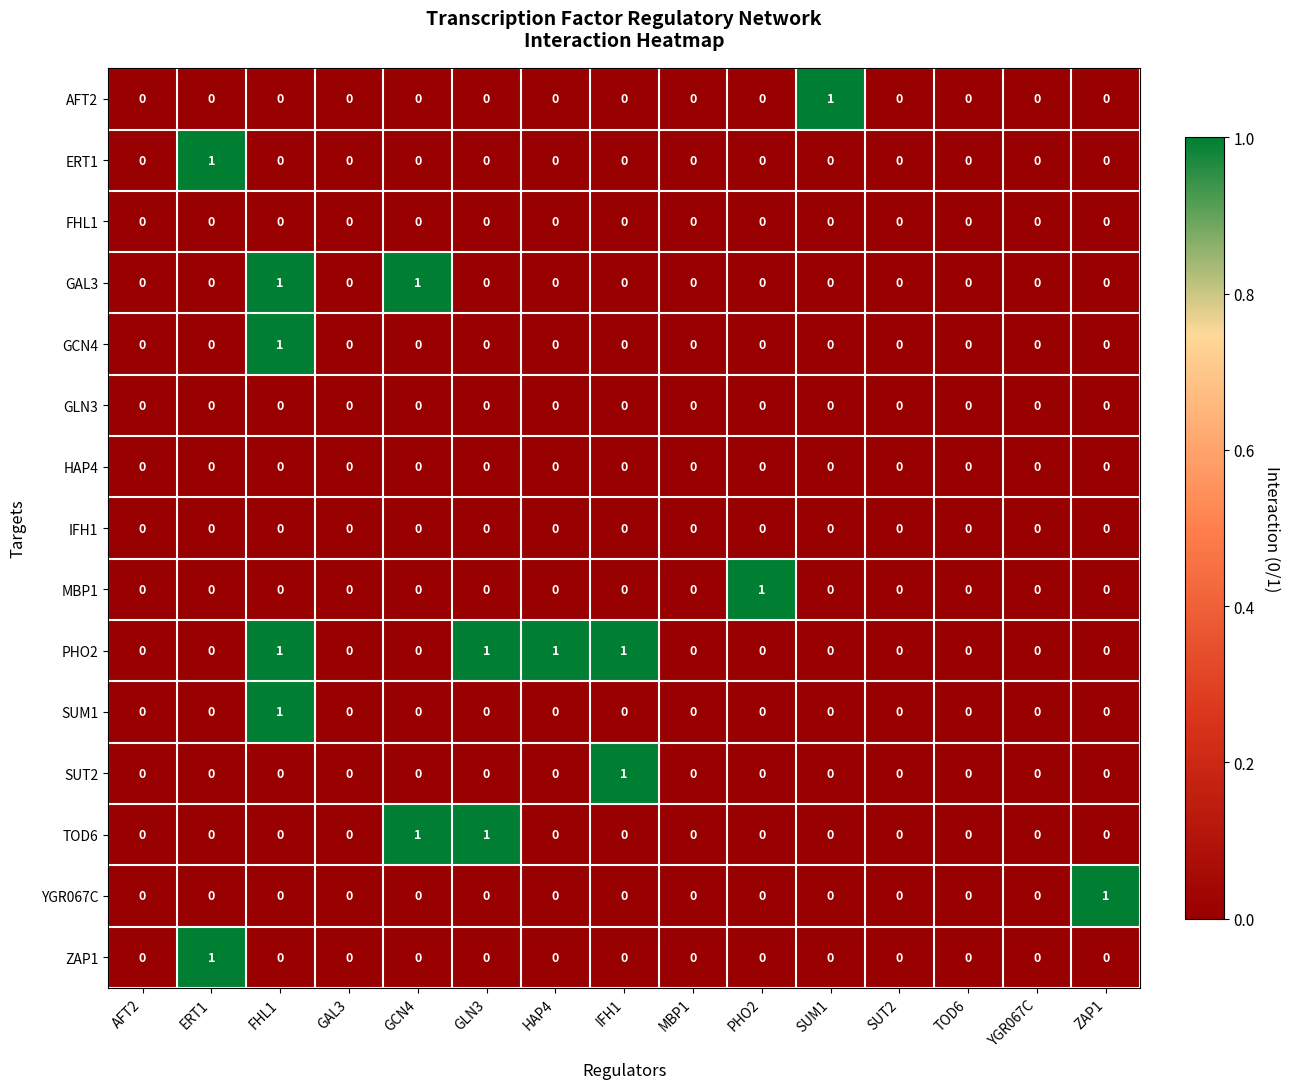

Which series changed the most between MBP1 and PHO2?

MBP1